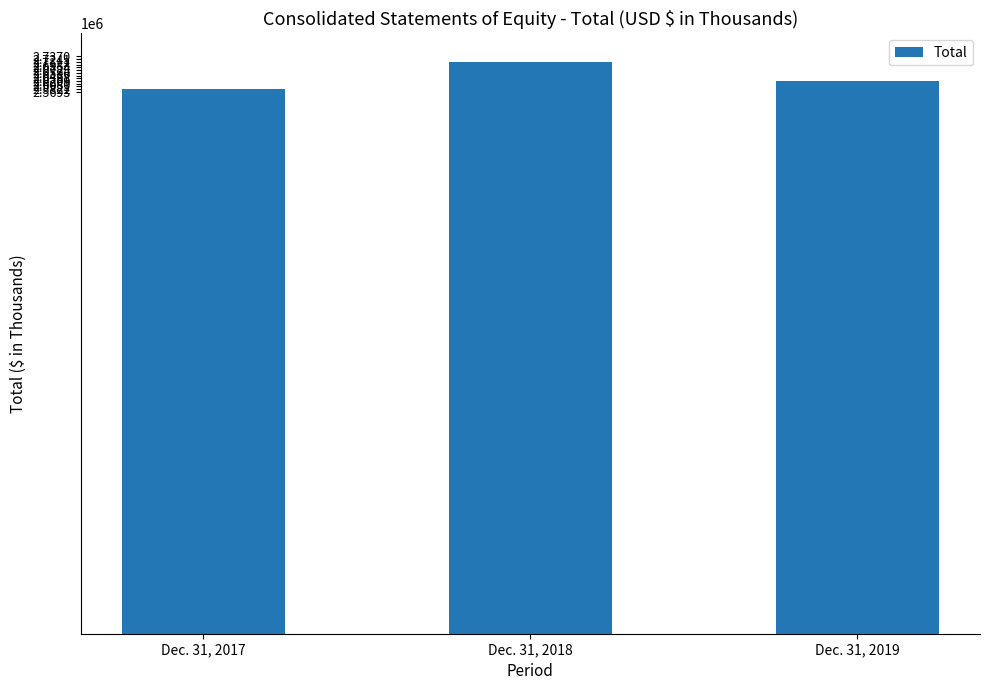

The value at Dec. 31, 2019 is 2621071. True or false?

True